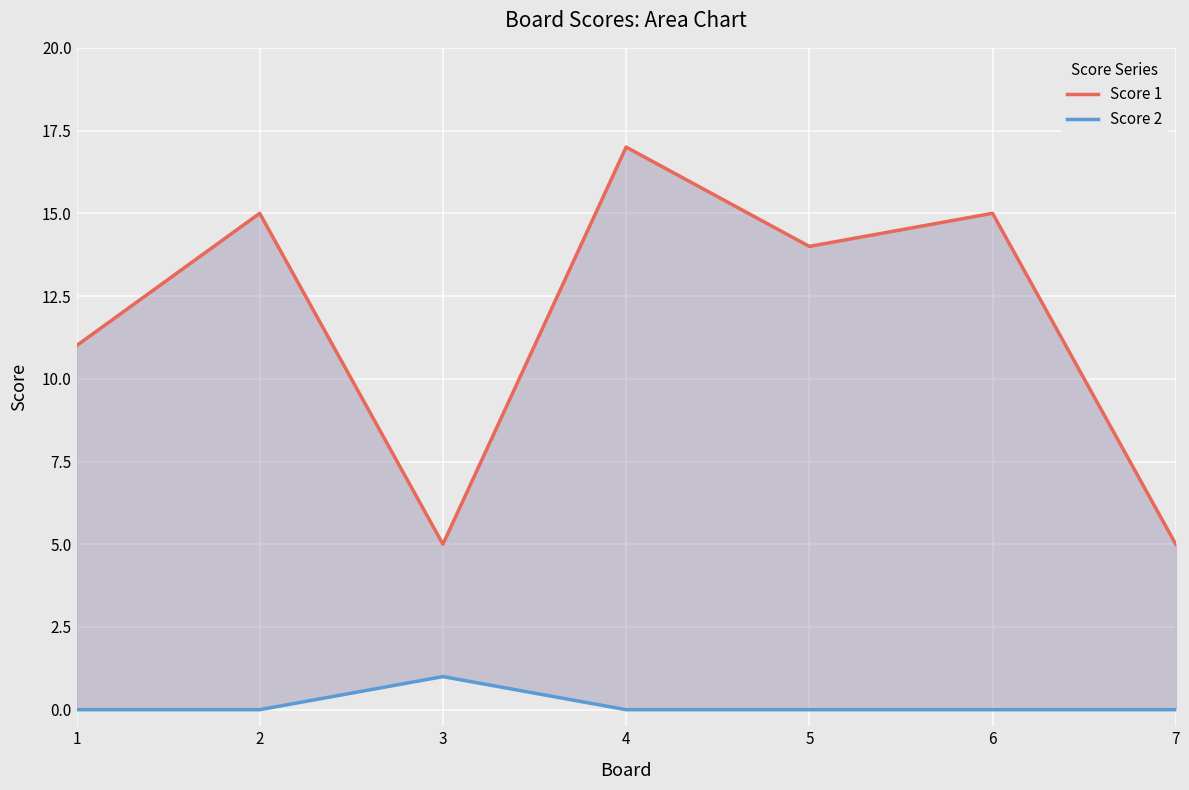

True or false: Score 2 and Score 1 intersect in this chart.

False